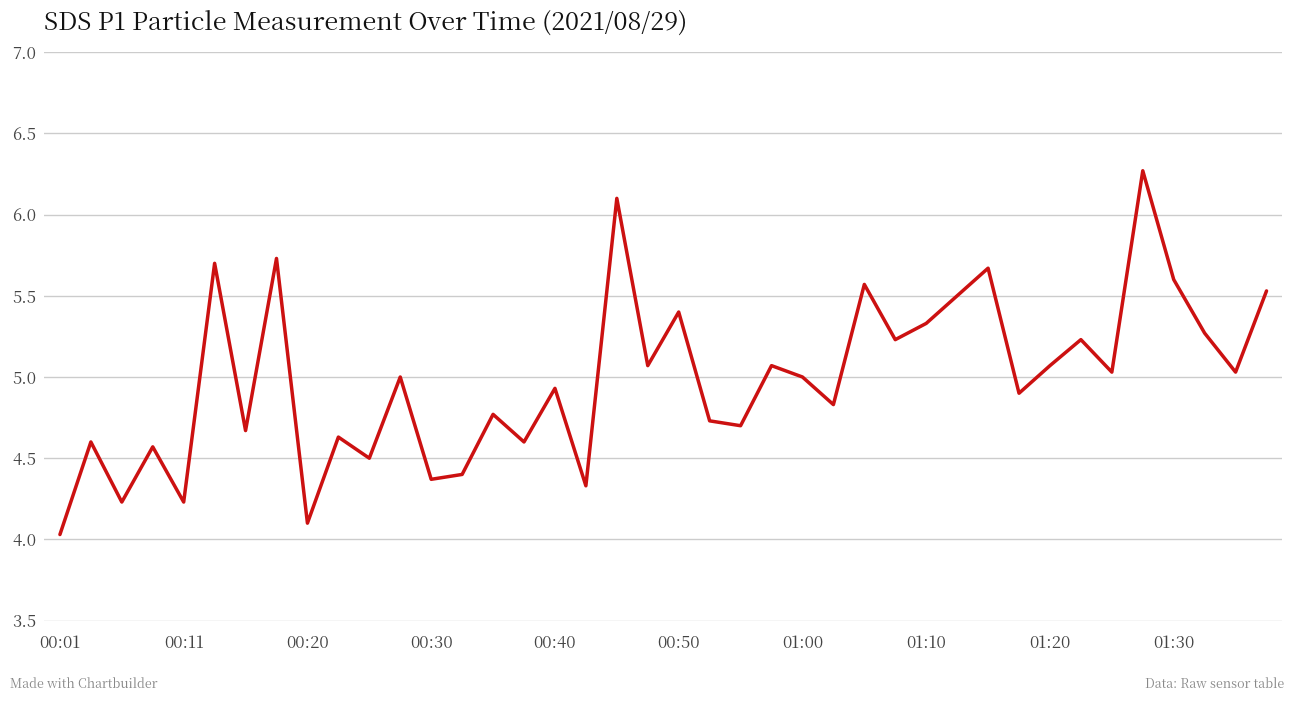

What is the difference between the maximum and minimum values?

2.2